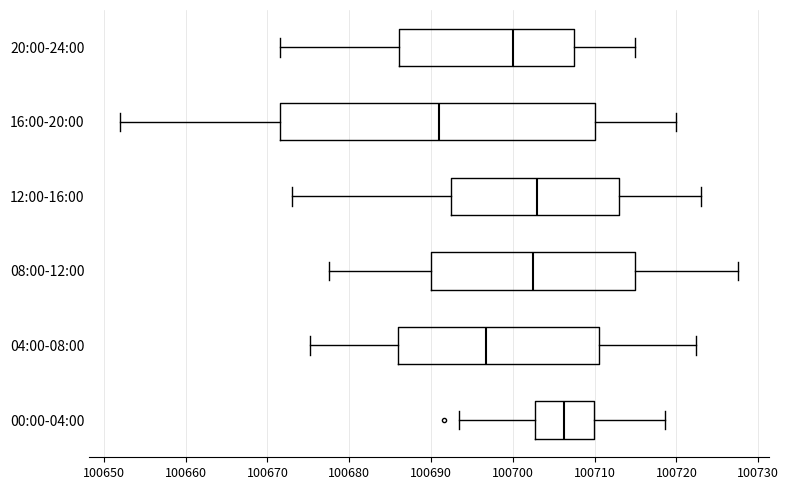

Which box has the furthest to the left median line?

16:00-20:00